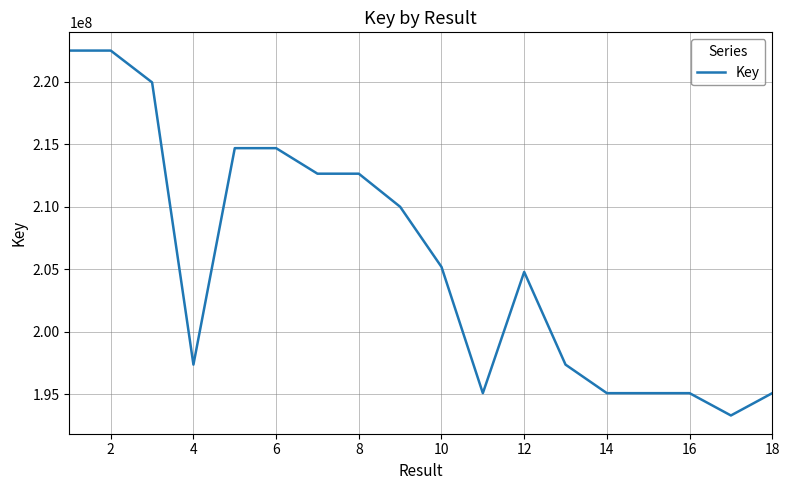

What is the average value?

205736204